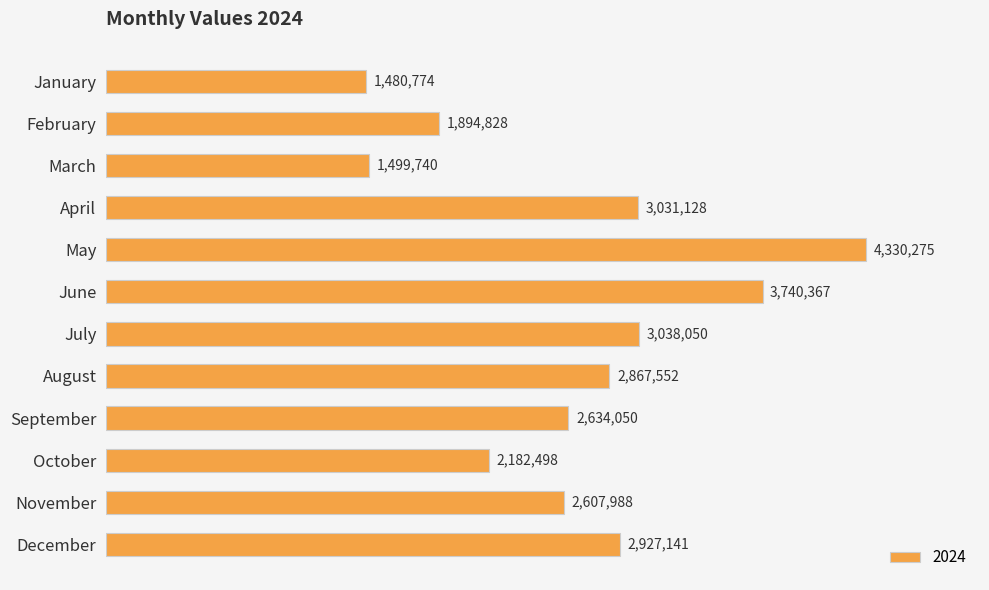

Where does the data first go above 2867552?

April